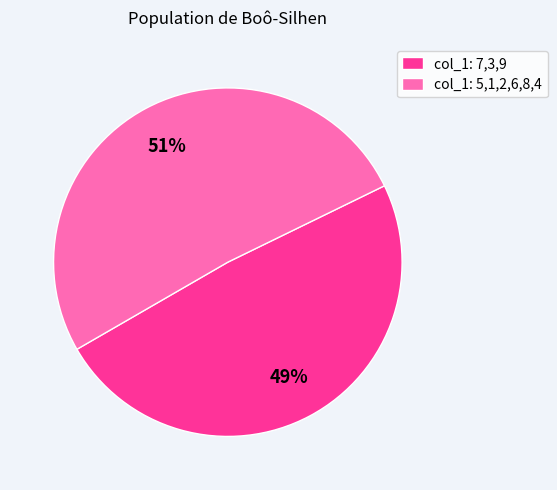

To the nearest percent, what is the difference between the col_1: 5,1,2,6,8,4 and col_1: 7,3,9 slice percentages?

2%